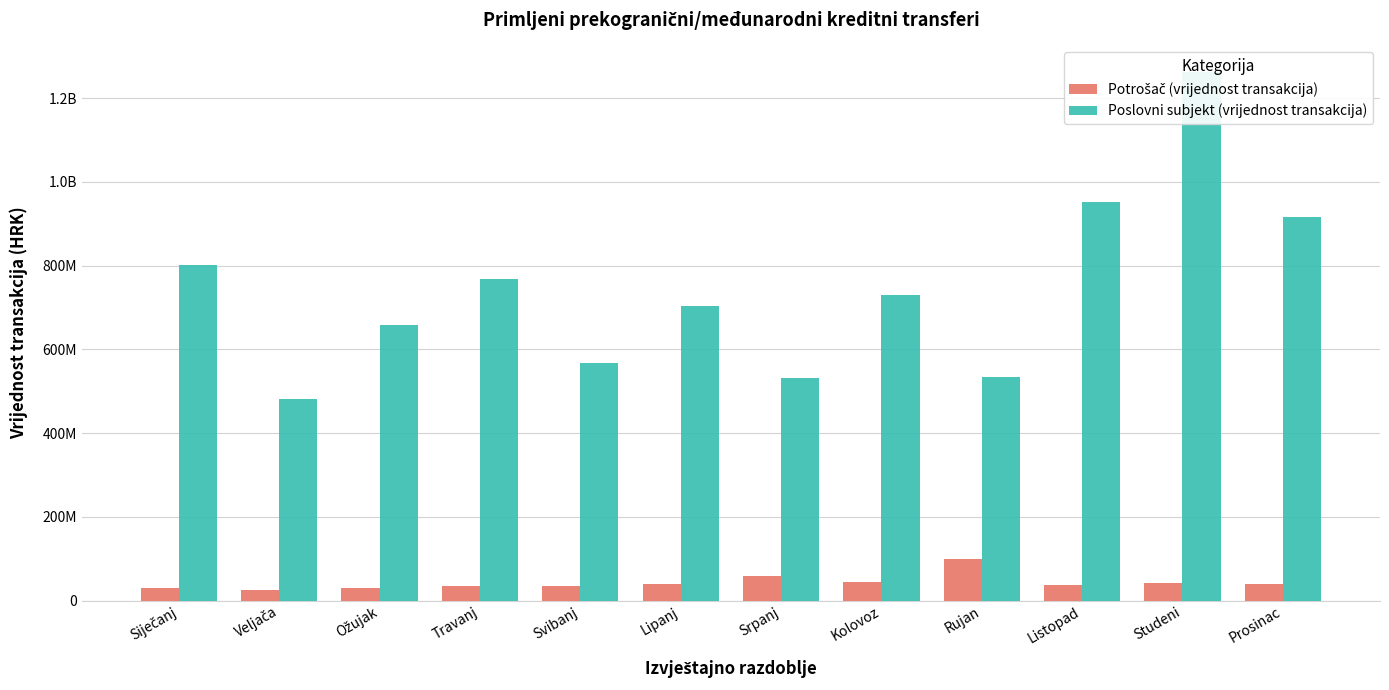

The Poslovni subjekt (vrijednost transakcija) series shows 914951450 at Prosinac. True or false?

True